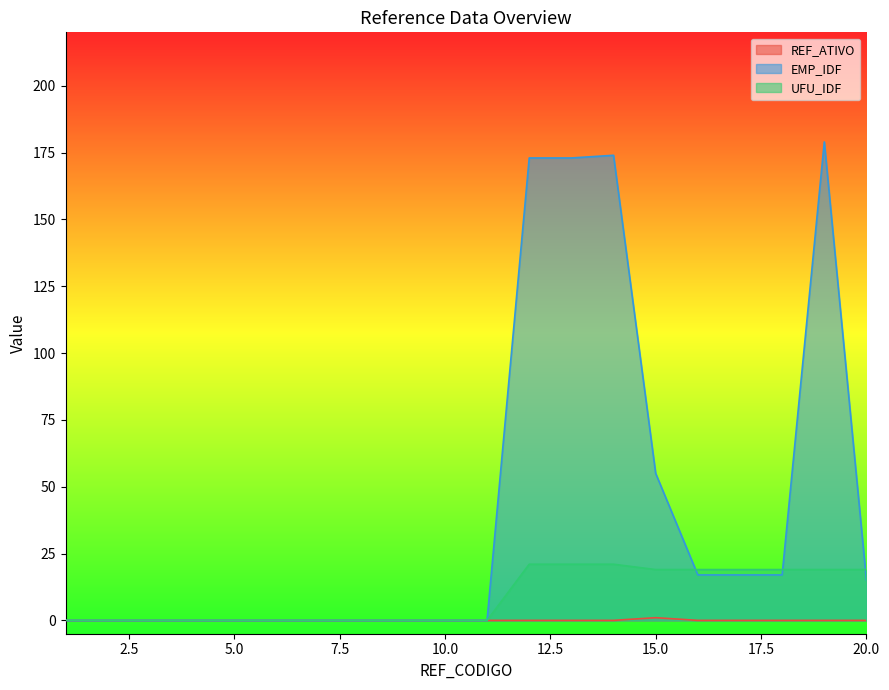

Which series has the widest spread of values?

EMP_IDF